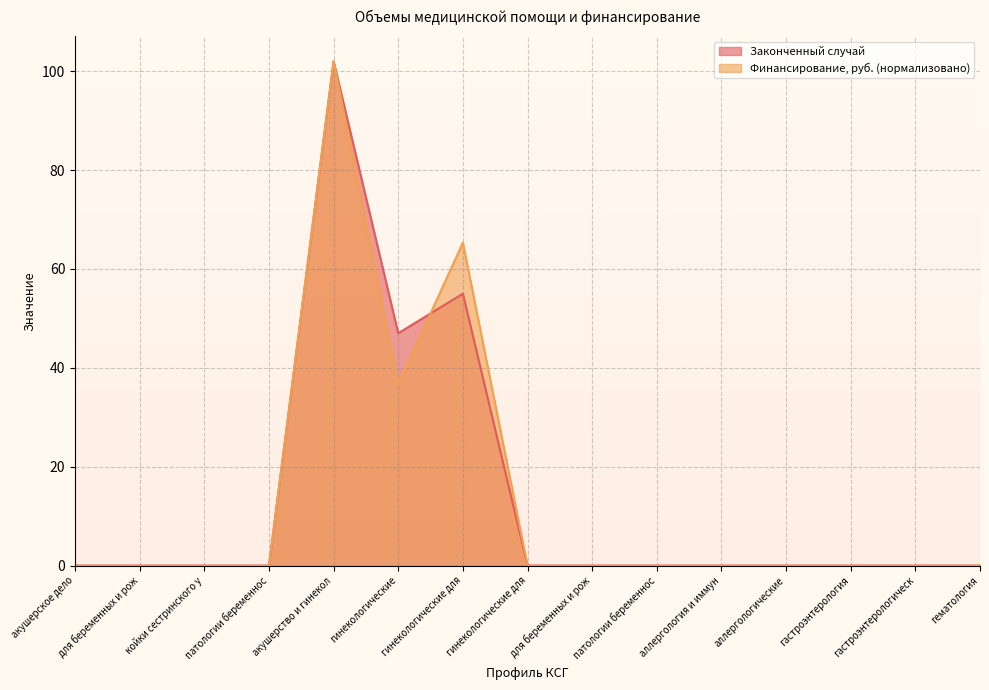

Count the number of categories in the chart.

15